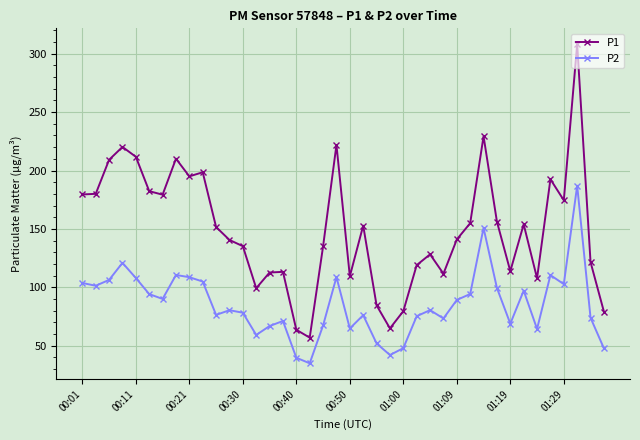

What is the maximum value shown in the chart?

308.1